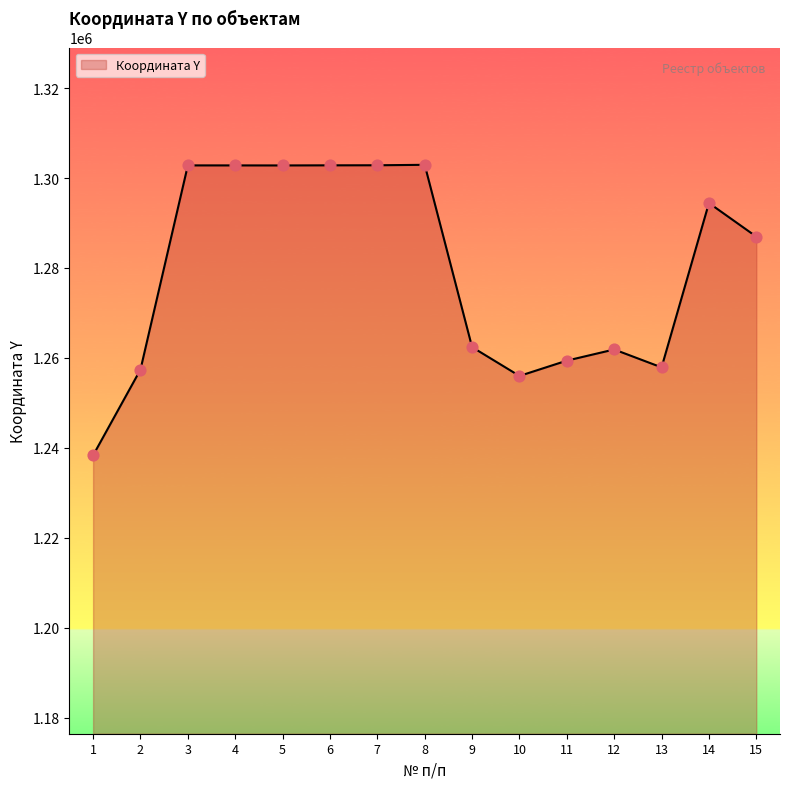

What is the ratio of the value at 3 to the value at 13?

1.0